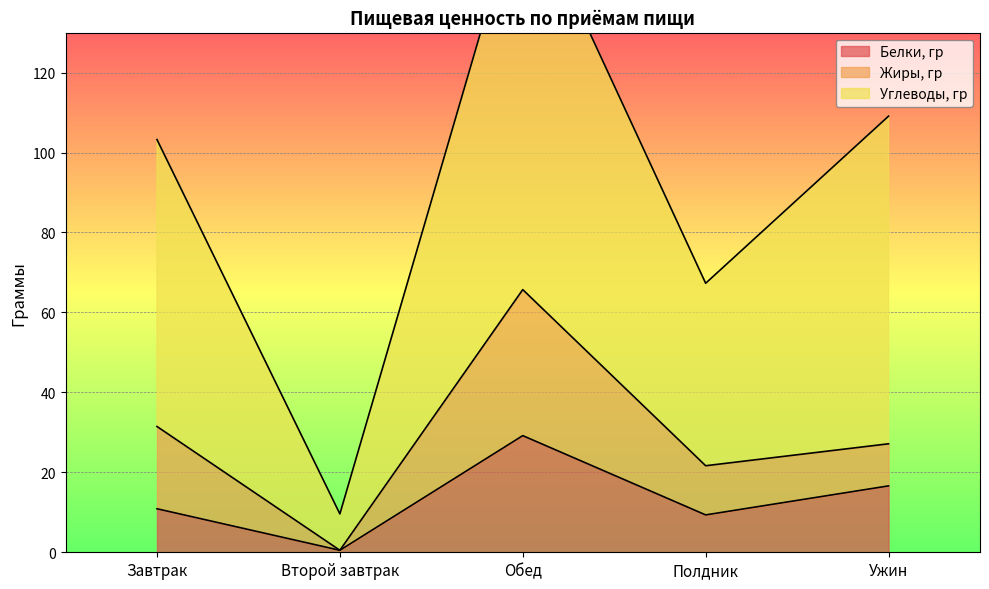

Where is the first local minimum for Белки, гр?

Второй завтрак